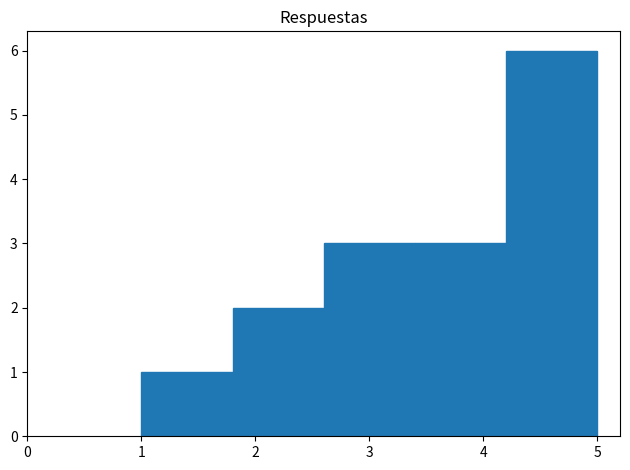

Reading left to right, transcribe this chart: for each bar, give the range it covers on the x-axis and its height. The values are not printed on the chart, so give them approximately, as read against the axis.

1.0 to 1.8: 1
1.8 to 2.6: 2
2.6 to 3.4: 3
3.4 to 4.2: 3
4.2 to 5.0: 6